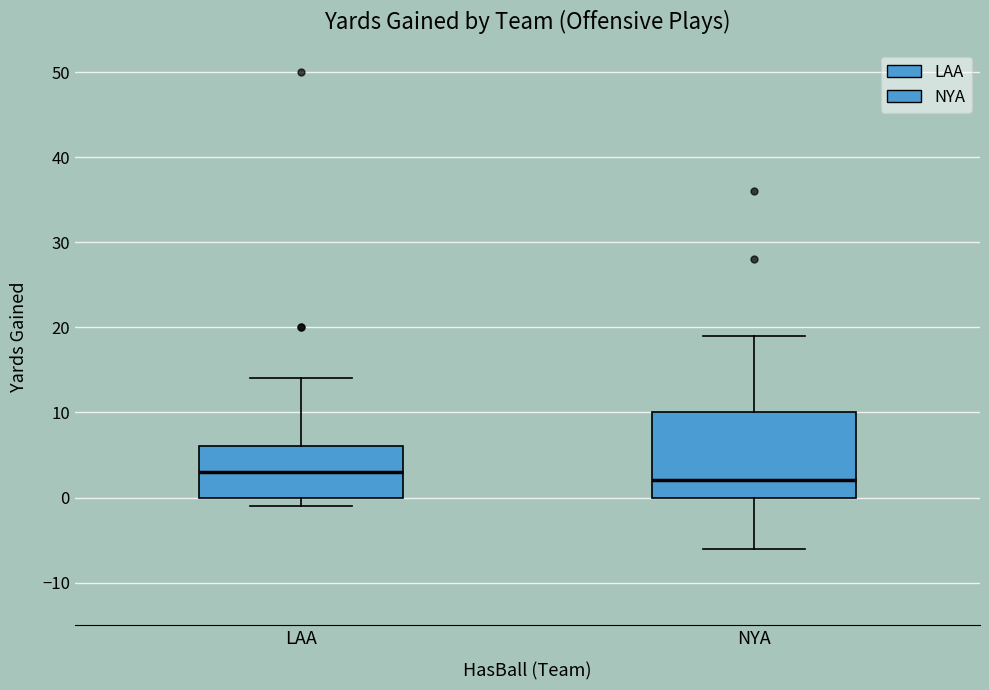

Which box is the tallest, from its lower edge to its upper edge?

NYA